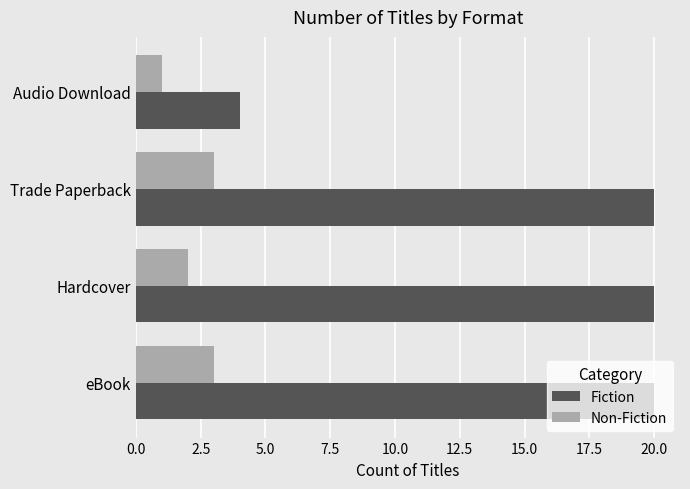

What is the greatest value displayed?

20